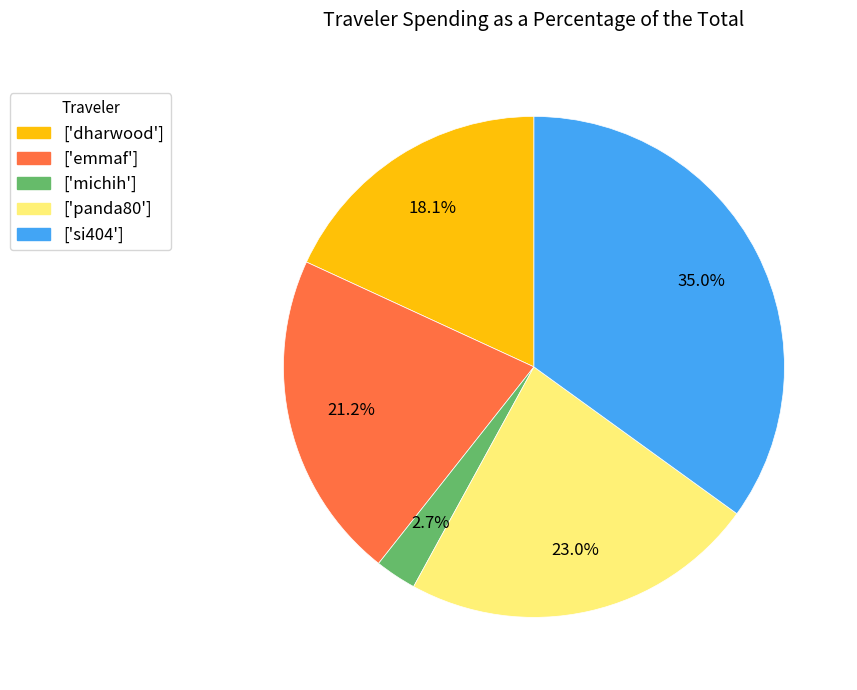

Is there a majority slice in this chart?

No